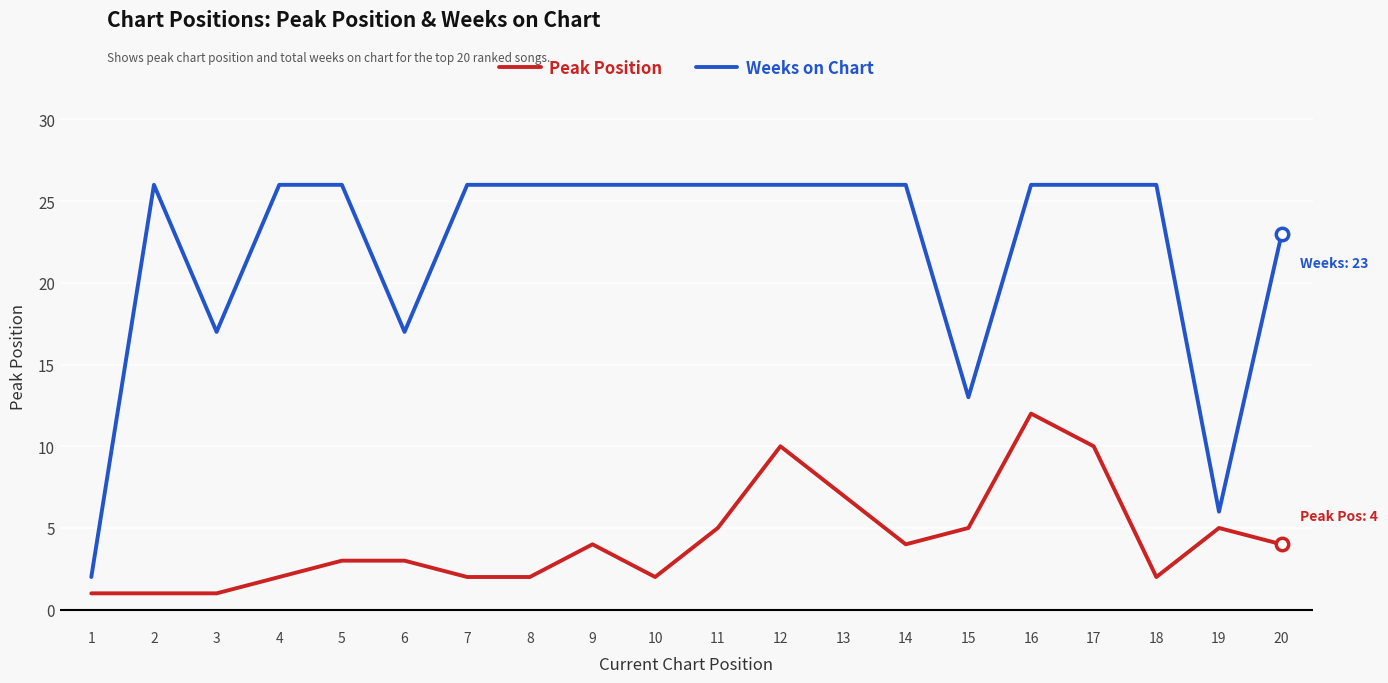

Which series has the largest range (max minus min)?

Weeks on Chart